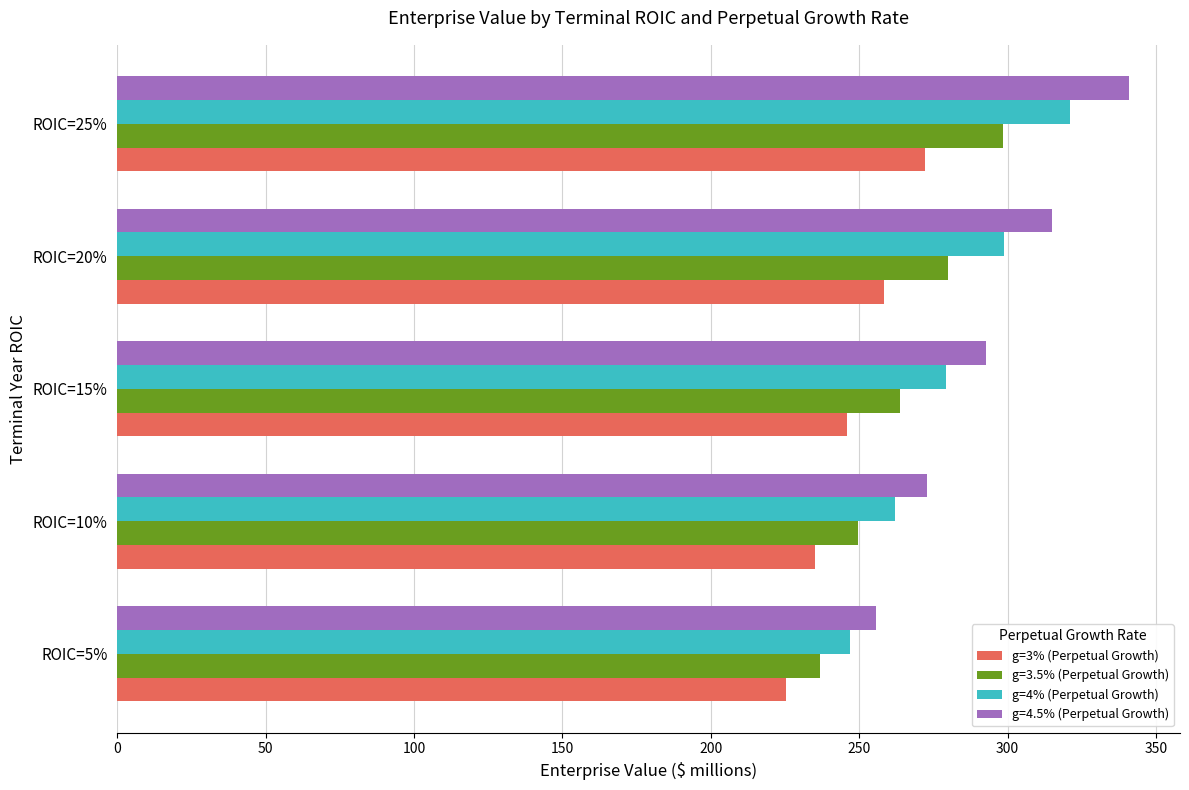

Count the number of categories in the chart.

5